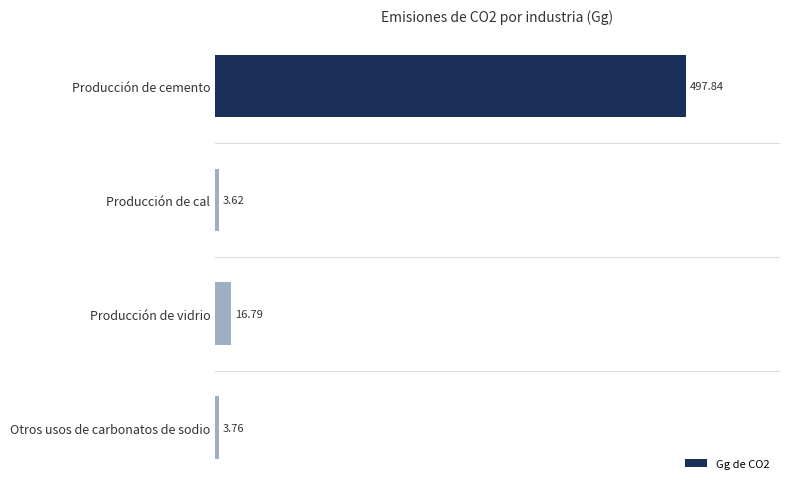

Which label corresponds to the largest value in the chart?

Producción de cemento